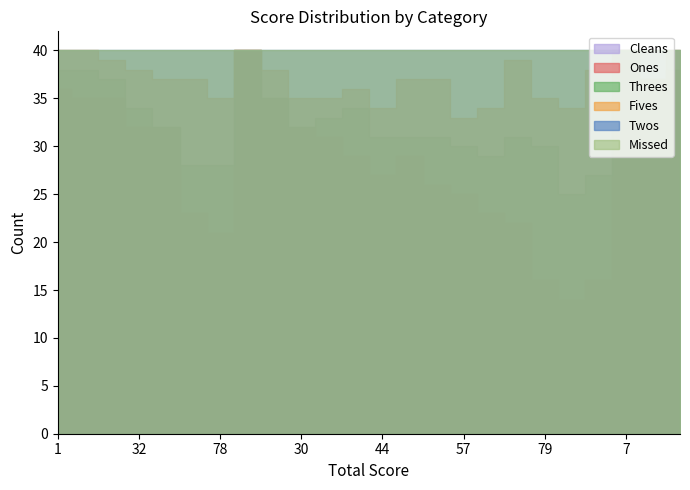

How many values in the Fives series are below 3?

9